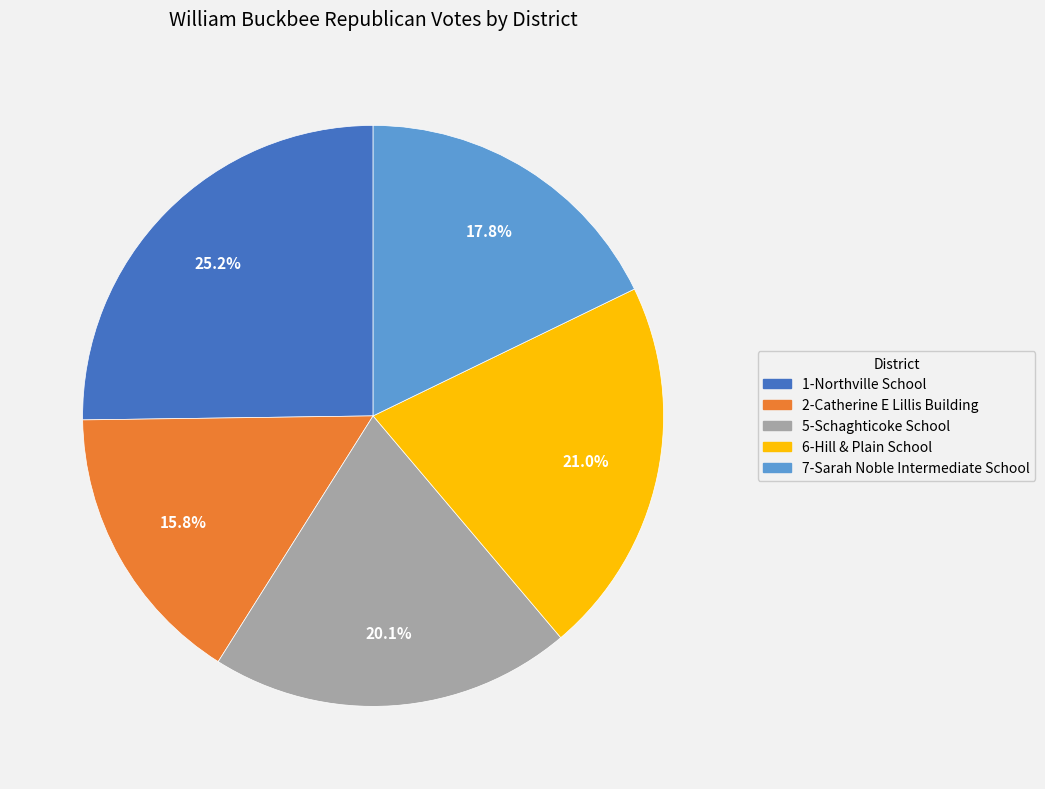

To the nearest percent, what is the average slice percentage?

20%